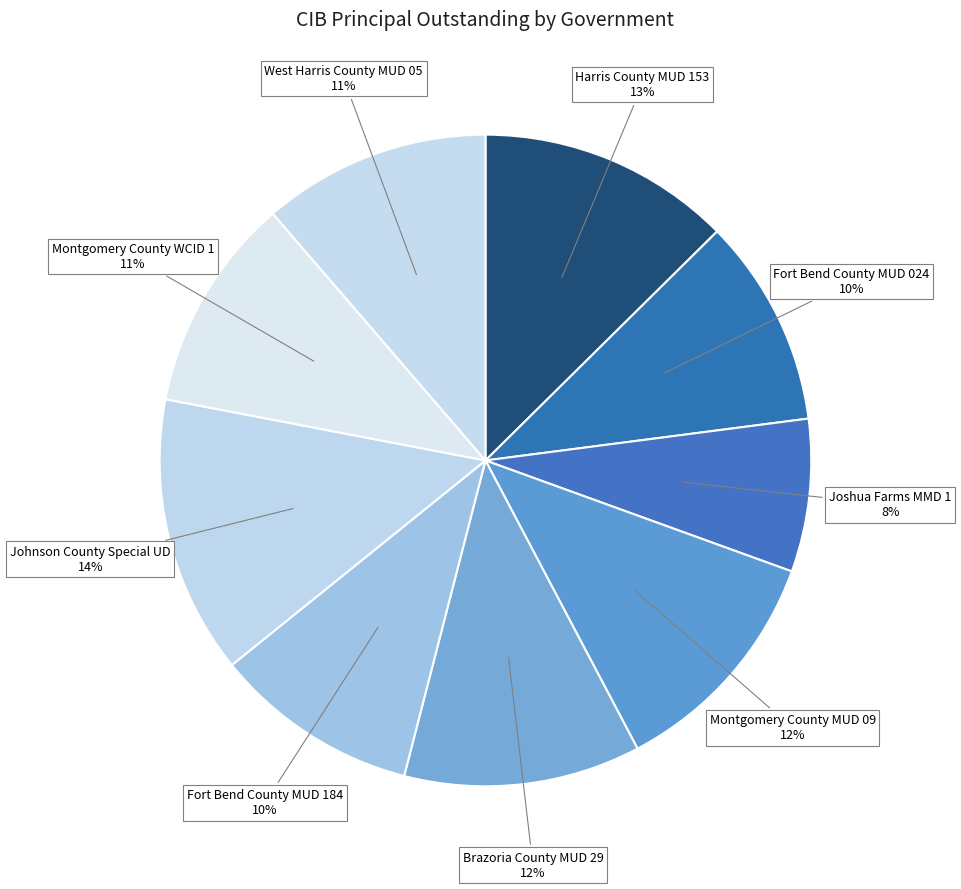

How many segments does this pie chart have?

9